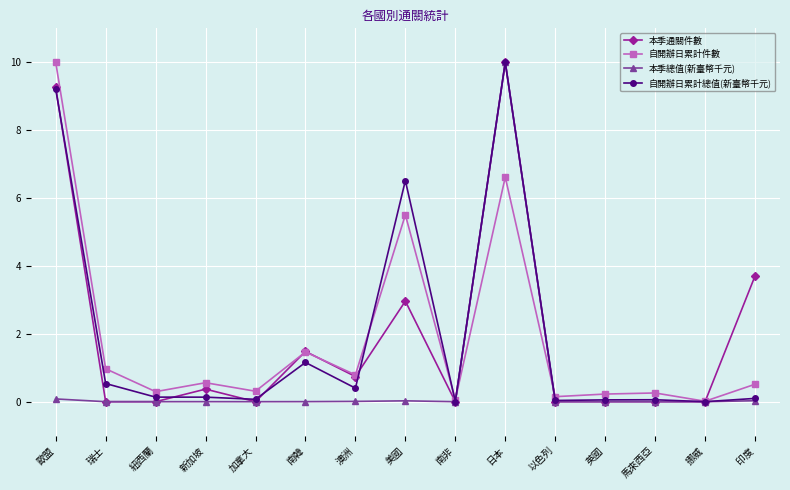

True or false: 自開辦日累計總值(新臺幣千元) has a value of 0.1 at 加拿大.

True